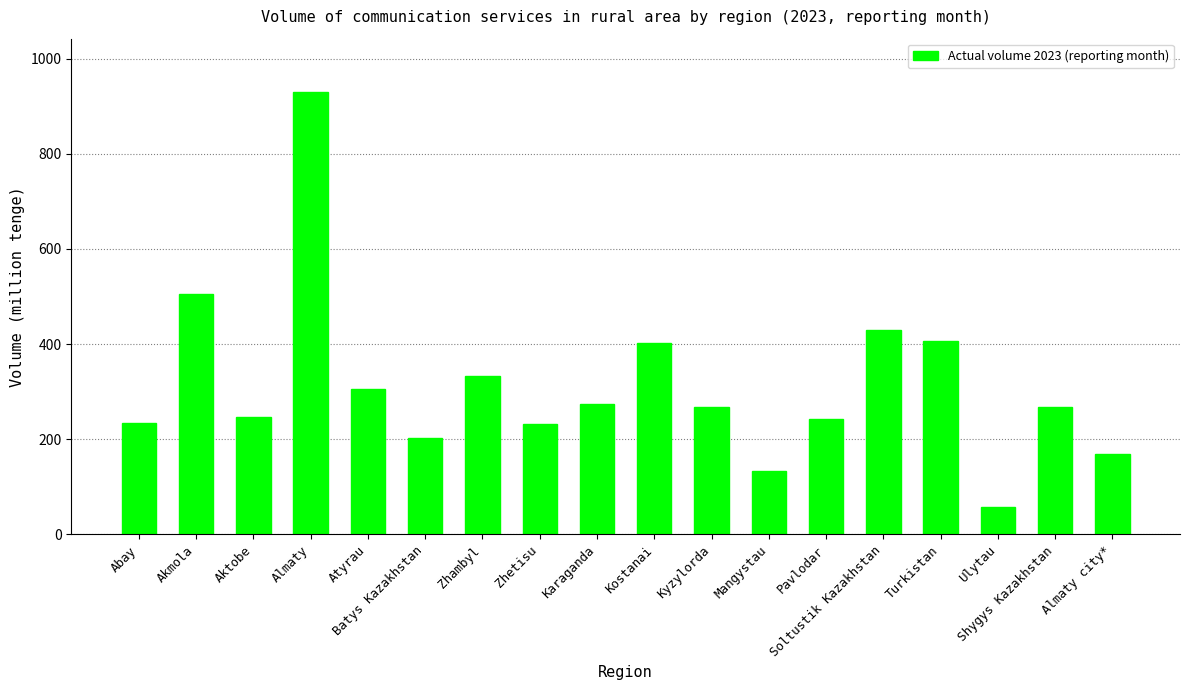

Does the chart contain any negative values?

No